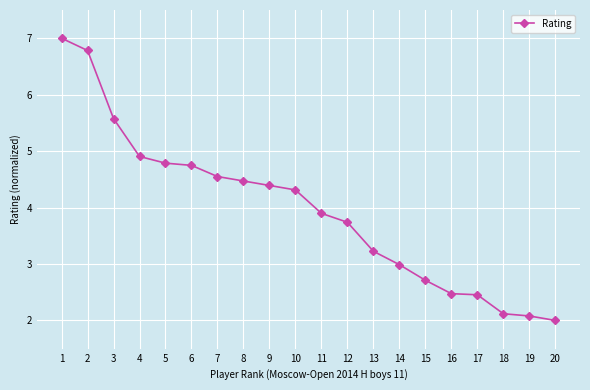

What is the change in value from 1 to 11?

-3.1